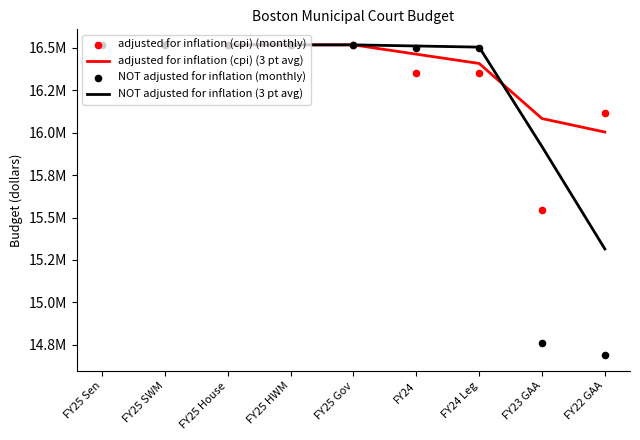

Which series has the widest spread of Y values?

NOT adjusted for inflation